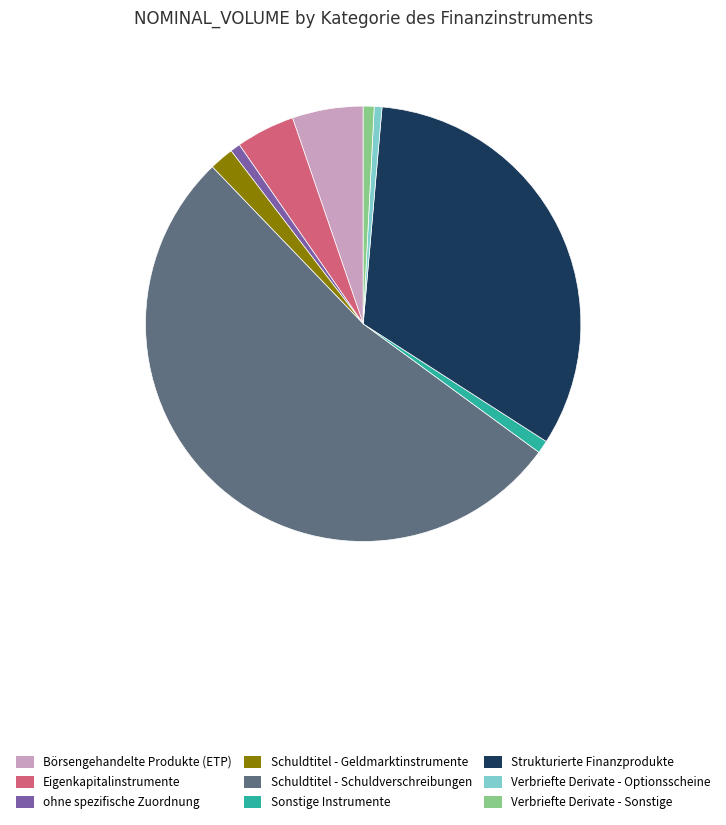

How many slices are in this pie chart?

9